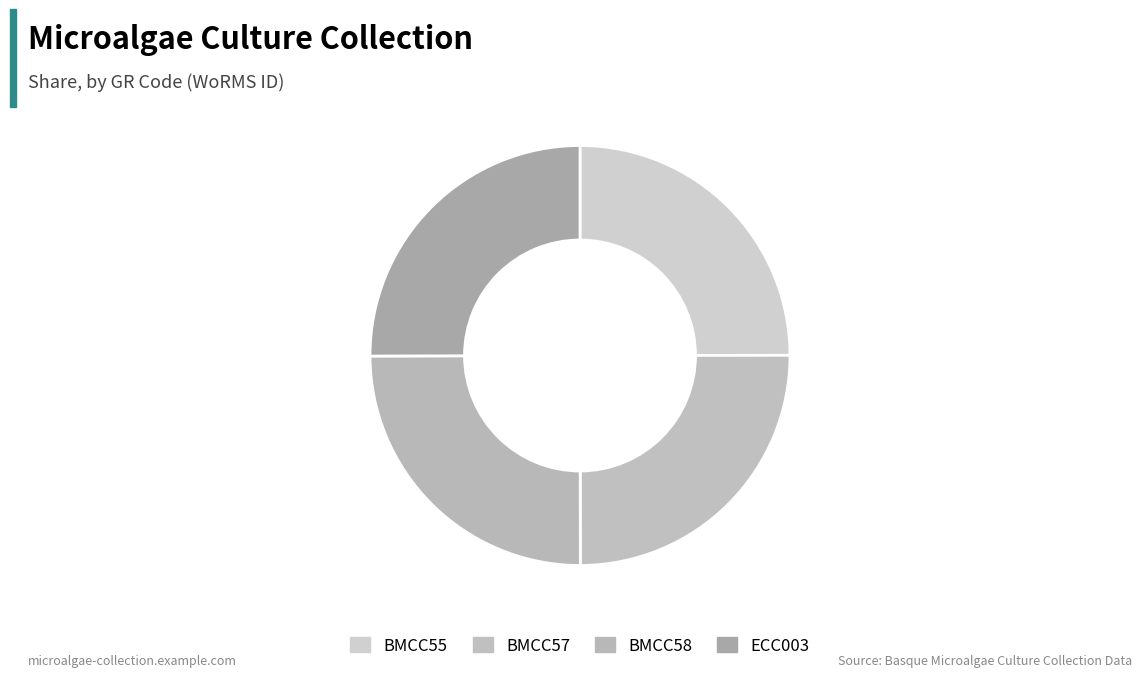

What percentage is NOT represented by BMCC57?

75.0%